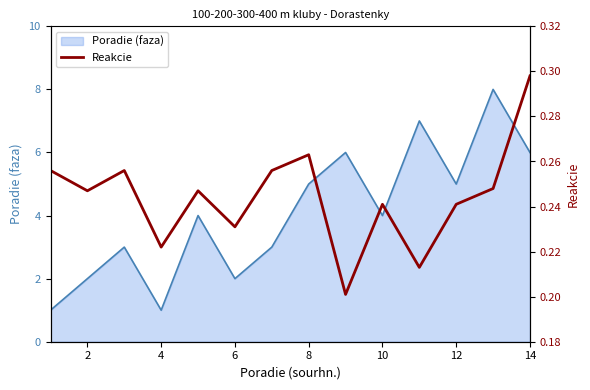

The Poradie (faza) series shows 1 at 10. True or false?

False